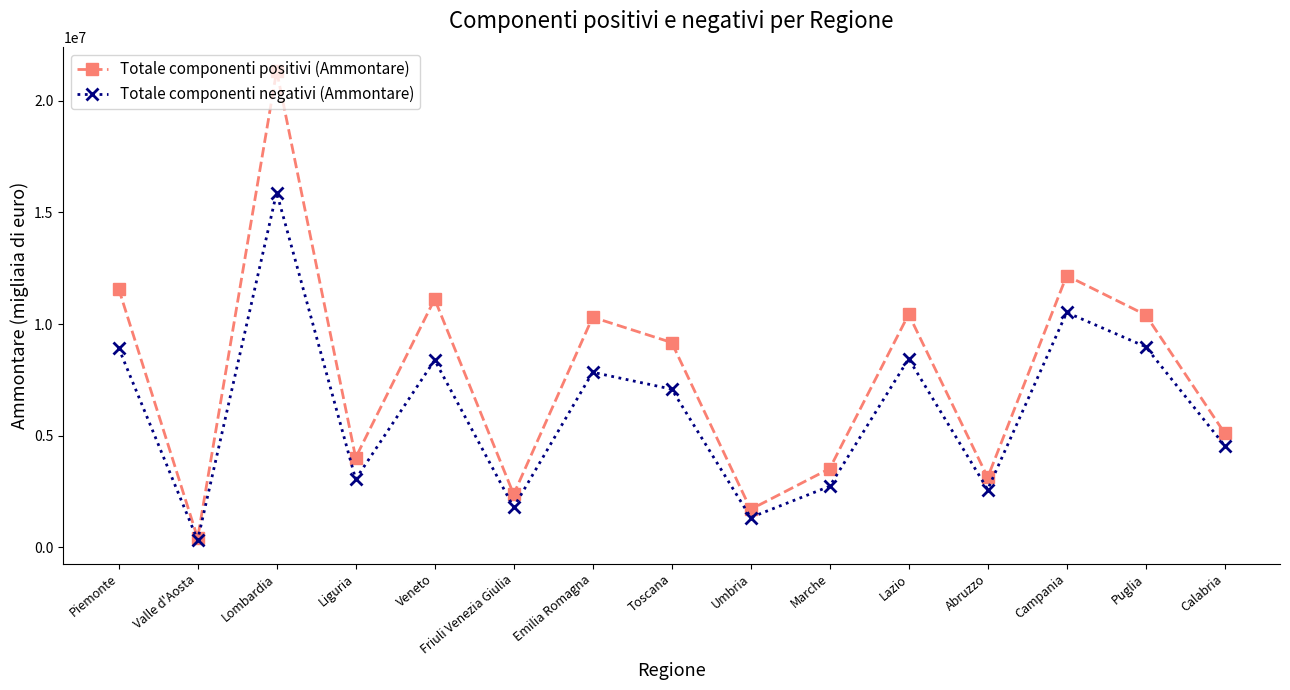

How many lines are shown in the chart?

2